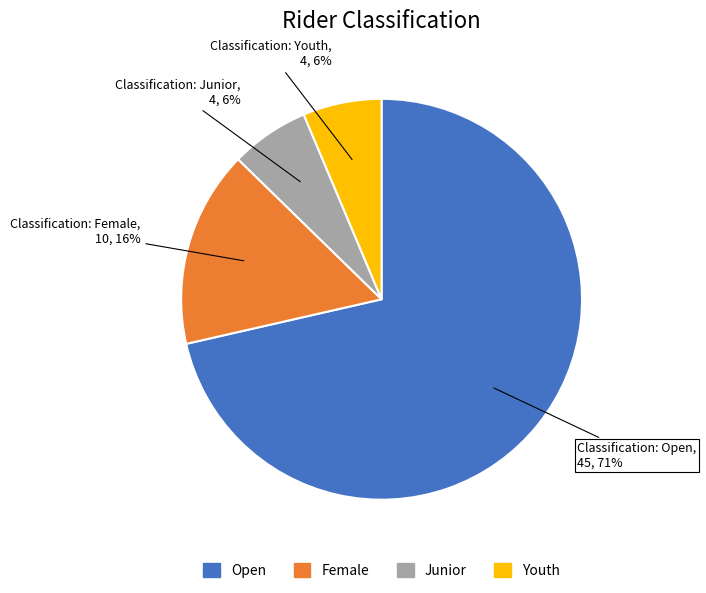

To the nearest percent, what is the average slice percentage?

25%